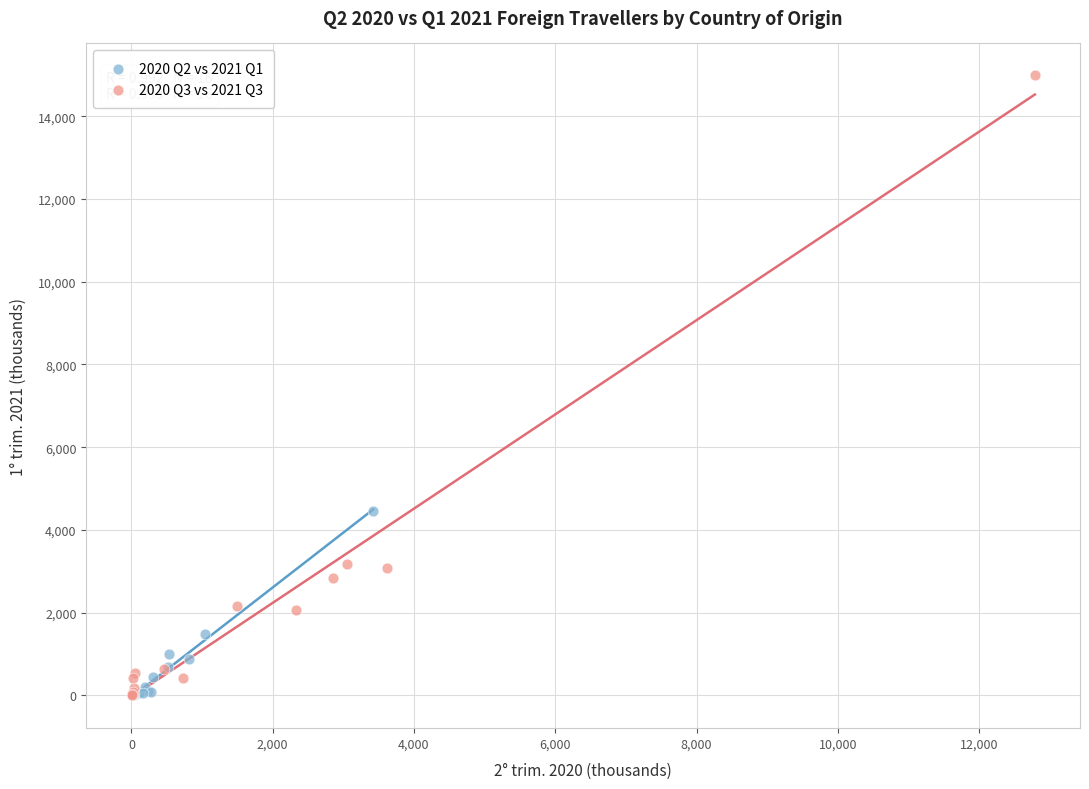

Which series has the largest Y range (max minus min)?

2020 Q3 vs 2021 Q3